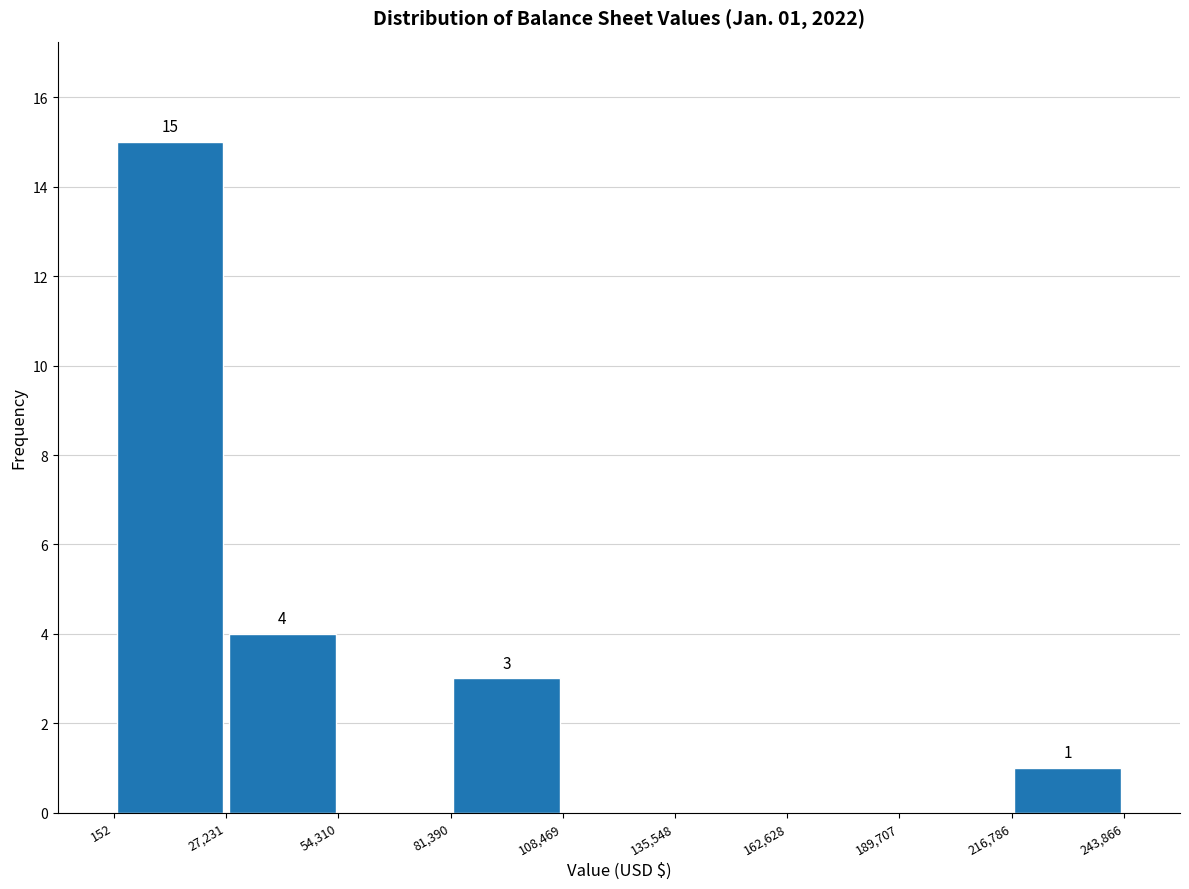

Over which range of the x-axis is the bar tallest?

152 to 27,231